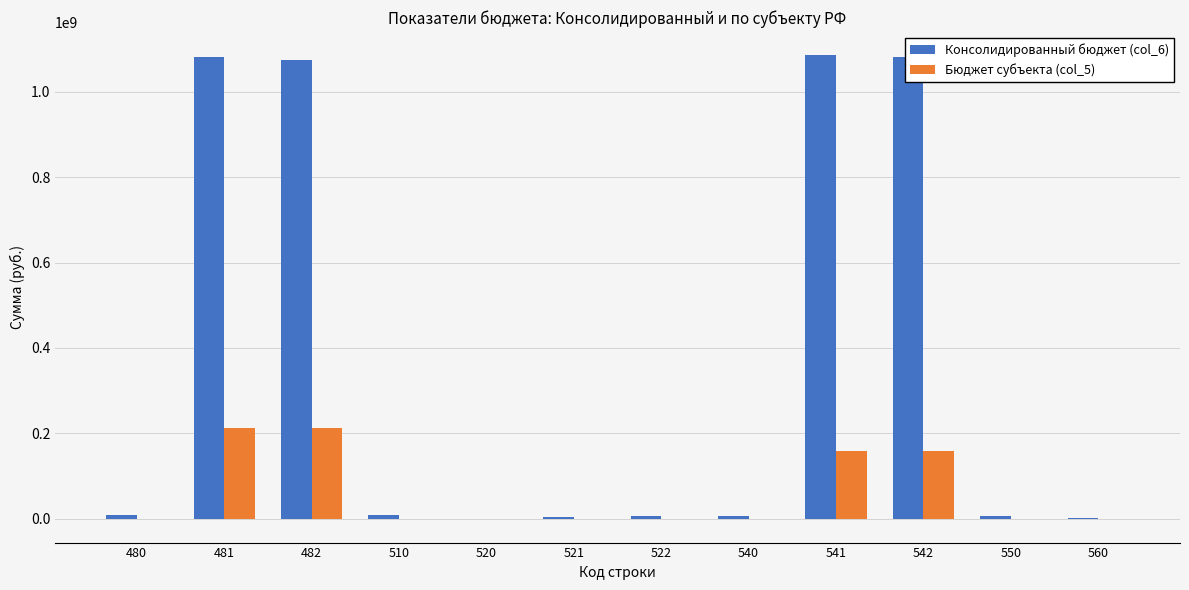

The value of Консолидированный бюджет (col_6) at 481 is 505952383.3. True or false?

False